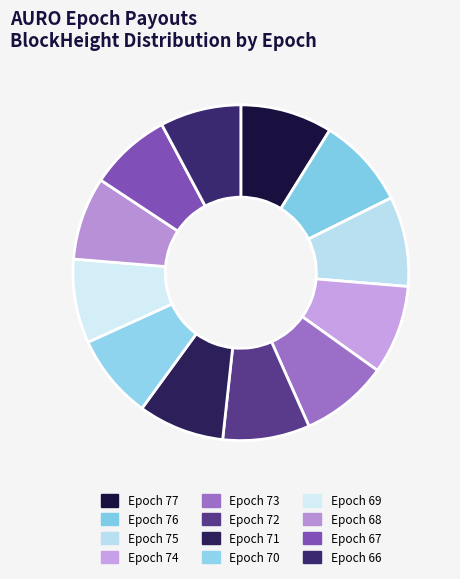

How many segments does this pie chart have?

12